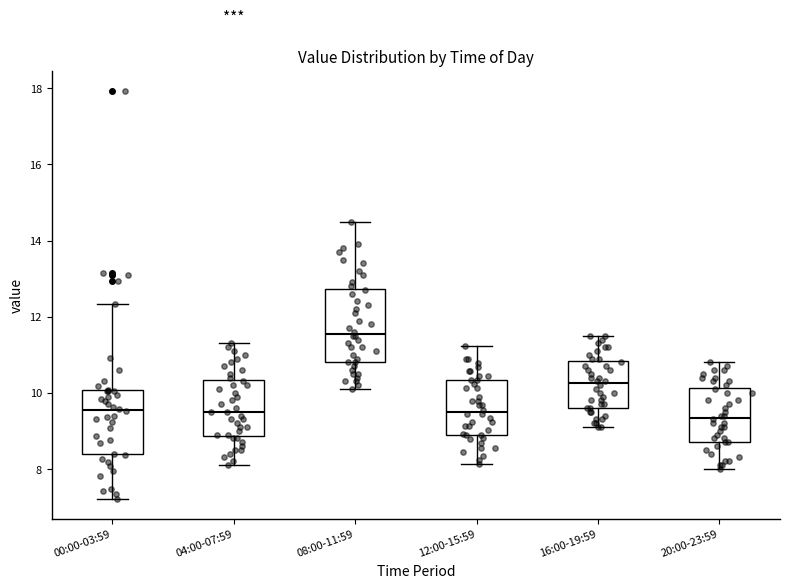

Reading left to right, transcribe this box plot: for each box, give where its median line is, the range the box spans, and where its two whiskers end, as read against the y-axis. The values are not printed on the chart, so give them approximately, as read against the axis.

00:00-03:59: median 9.6, box 8.4 to 10.0, whiskers 7.2 to 12.4
04:00-07:59: median 9.6, box 8.8 to 10.4, whiskers 8.2 to 11.4
08:00-11:59: median 11.6, box 10.8 to 12.8, whiskers 10.2 to 14.6
12:00-15:59: median 9.6, box 8.8 to 10.4, whiskers 8.2 to 11.2
16:00-19:59: median 10.2, box 9.6 to 10.8, whiskers 9.2 to 11.6
20:00-23:59: median 9.4, box 8.8 to 10.2, whiskers 8.0 to 10.8